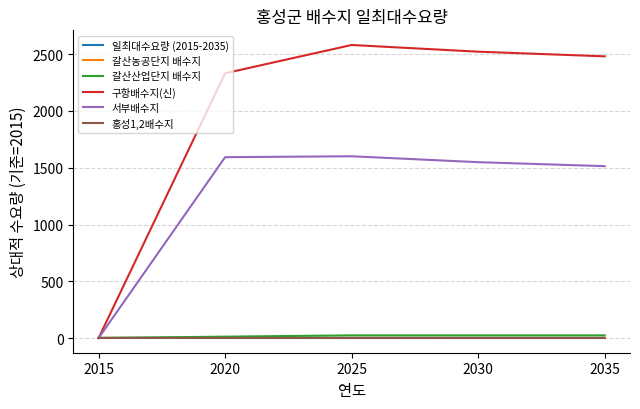

What is the highest value of the 구항배수지(신) series?

2581.0